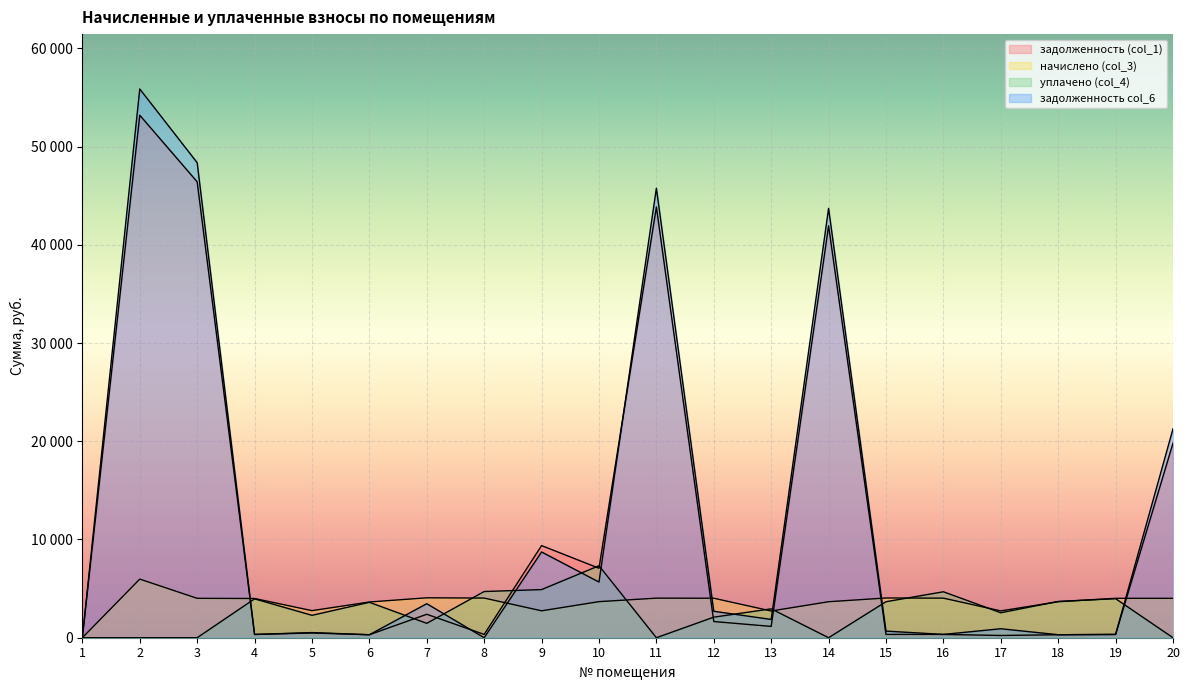

Which series has the largest total across all categories?

задолженность col_6